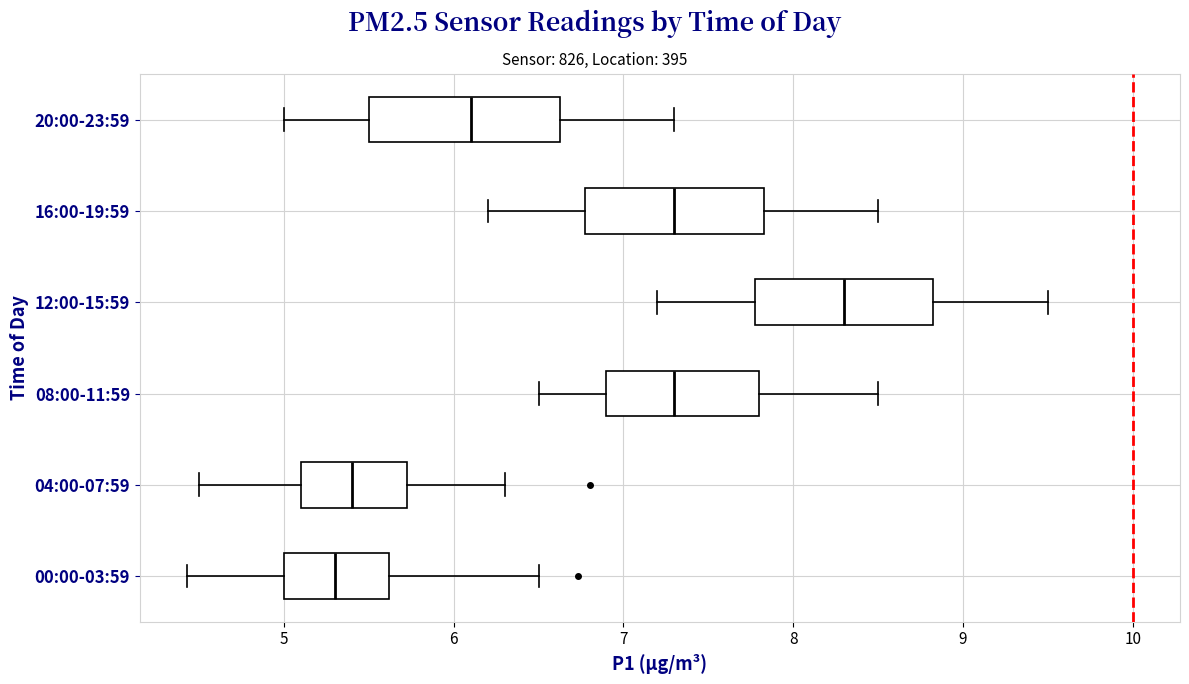

Which box's median line is the furthest to the left?

00:00-03:59